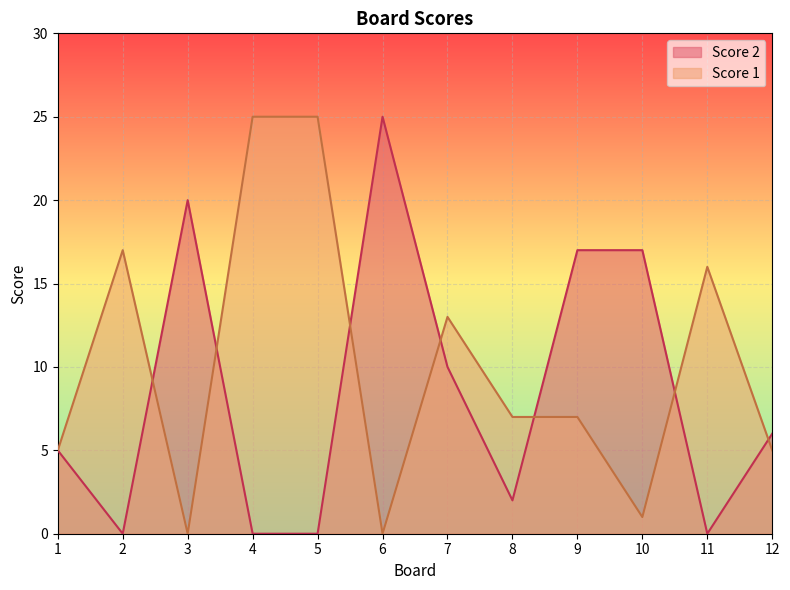

Which category has the highest value in the Score 2 series?

6